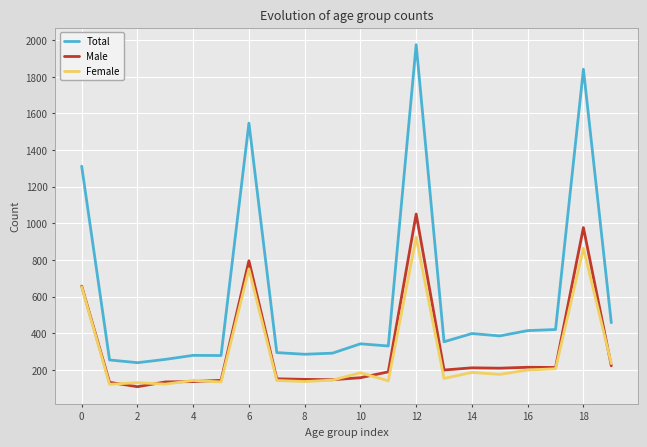

True or false: Female and Total intersect in this chart.

False